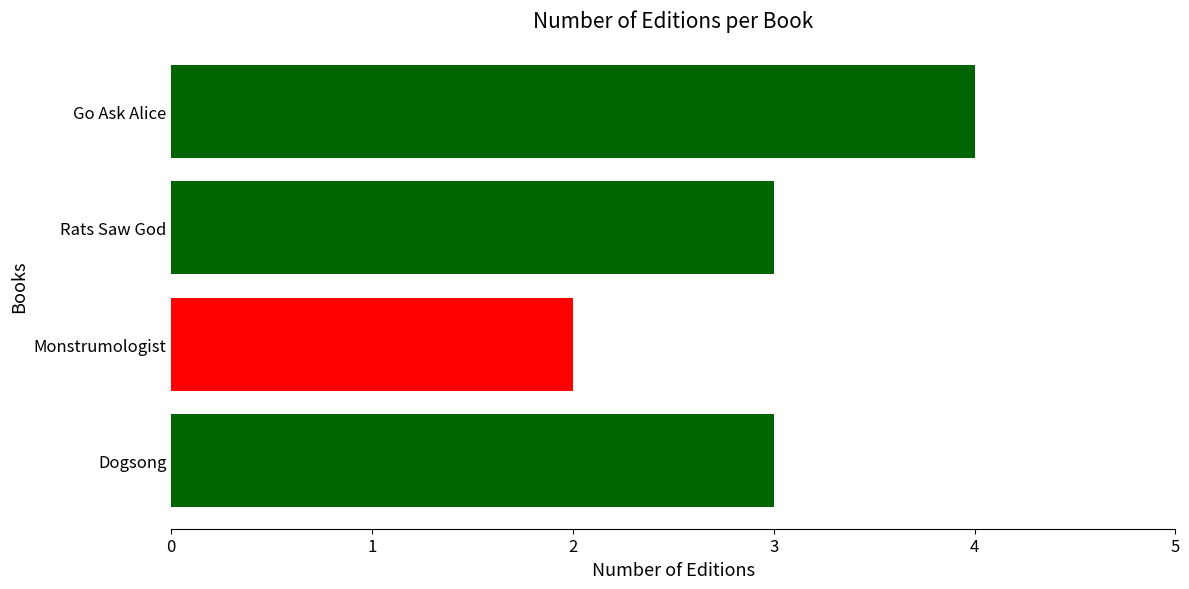

The value at Rats Saw God is 1. True or false?

False